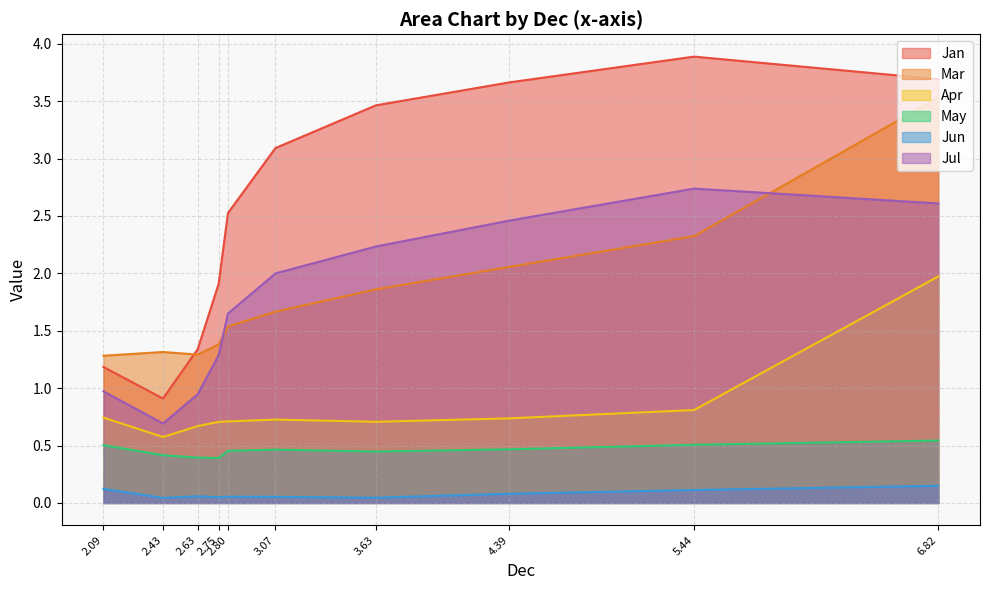

What is the total value across all series at 2.09?

4.8